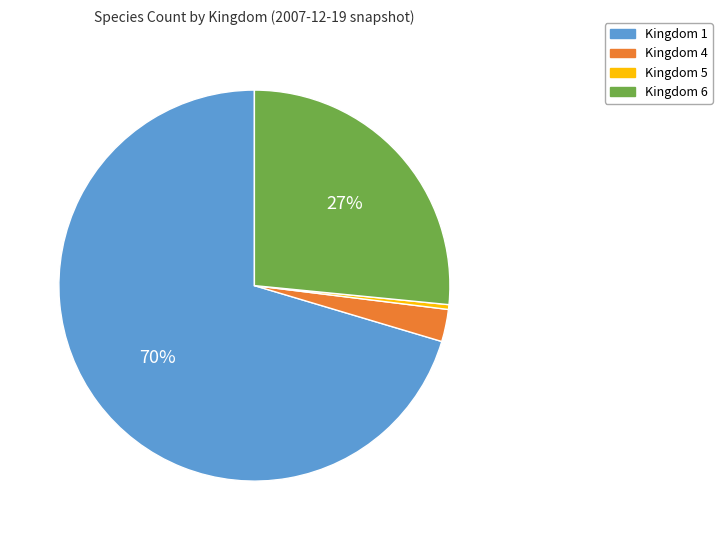

Rank the categories by value from lowest to highest.

Kingdom 5, Kingdom 4, Kingdom 6, Kingdom 1